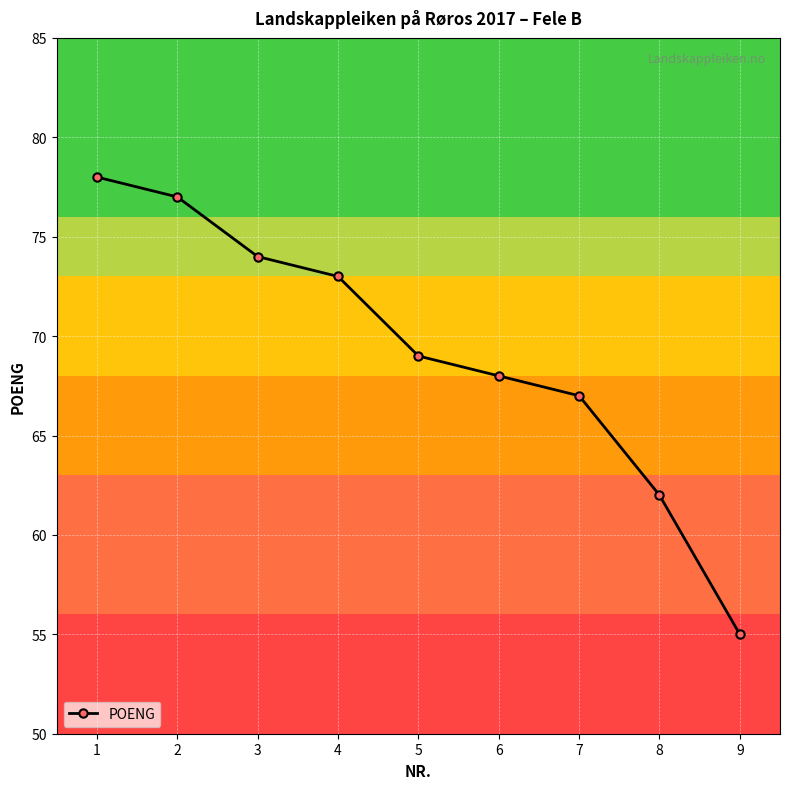

How many lines are shown in the chart?

1